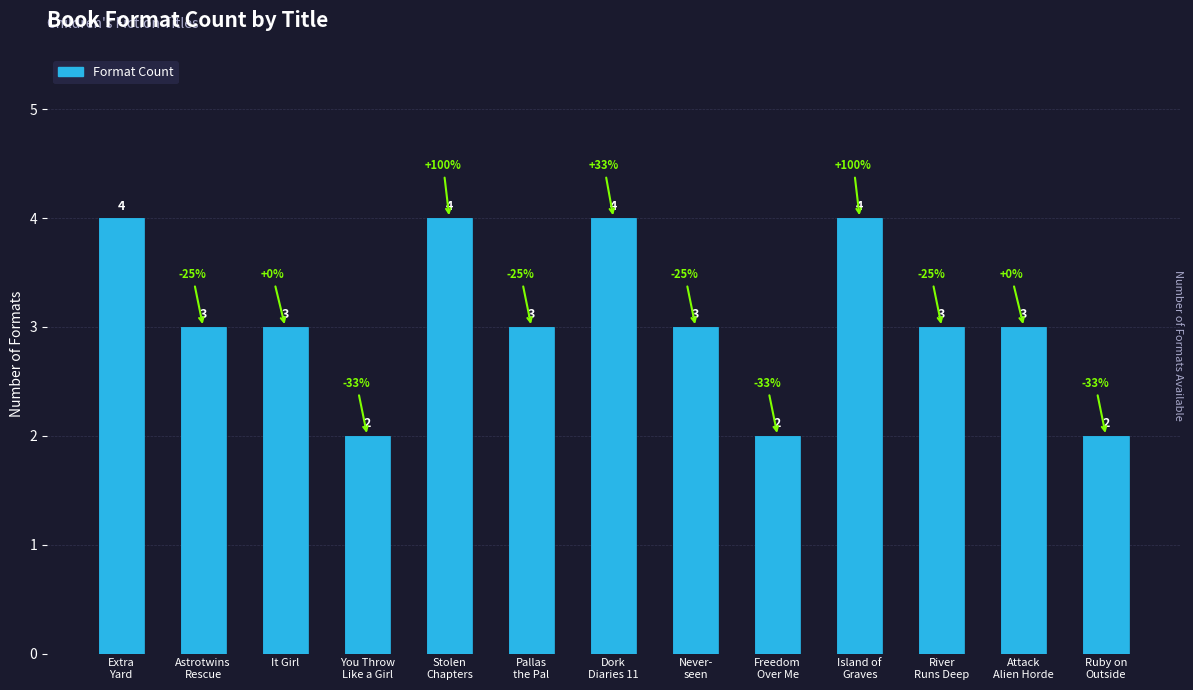

True or false: the data shows 3 at Attack
Alien Horde.

True